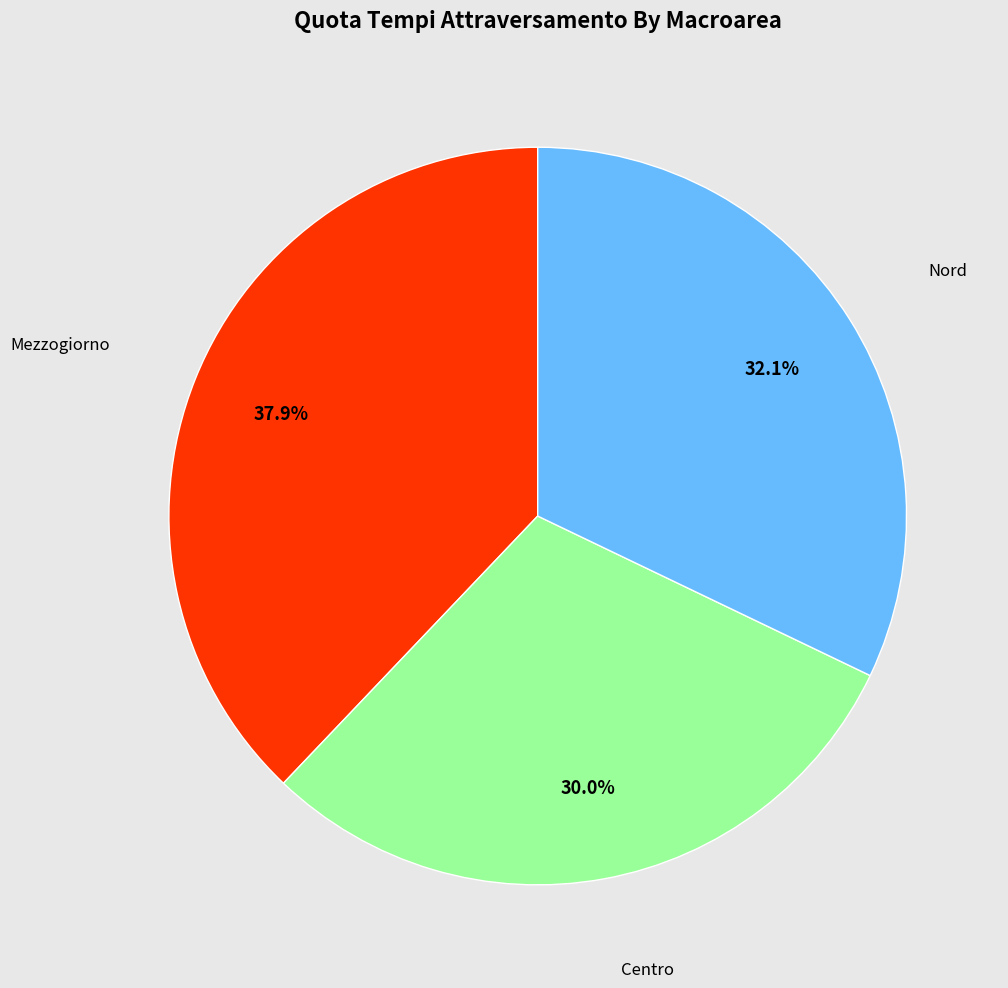

Count the number of slices in the pie.

3